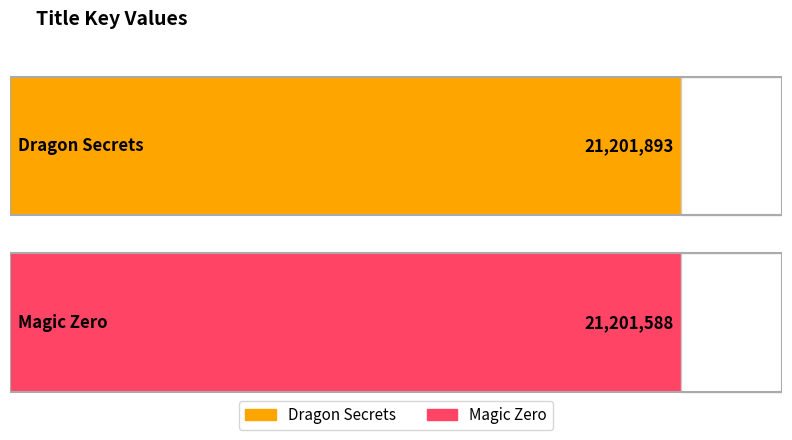

What is the average value?

21201740